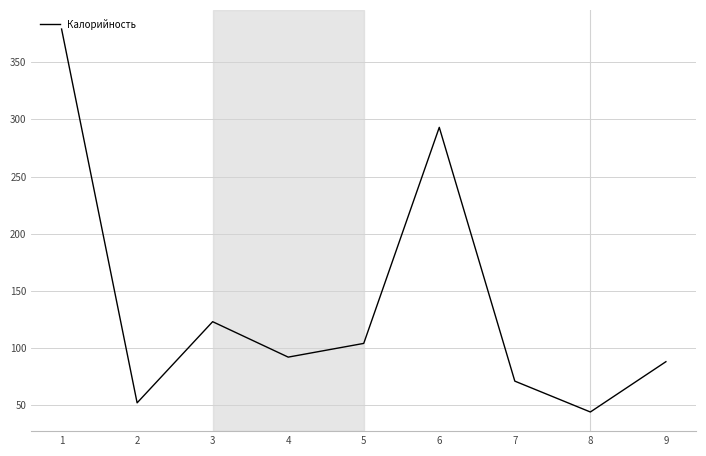

List the labels in order of value, largest first.

1, 6, 3, 5, 4, 9, 7, 2, 8